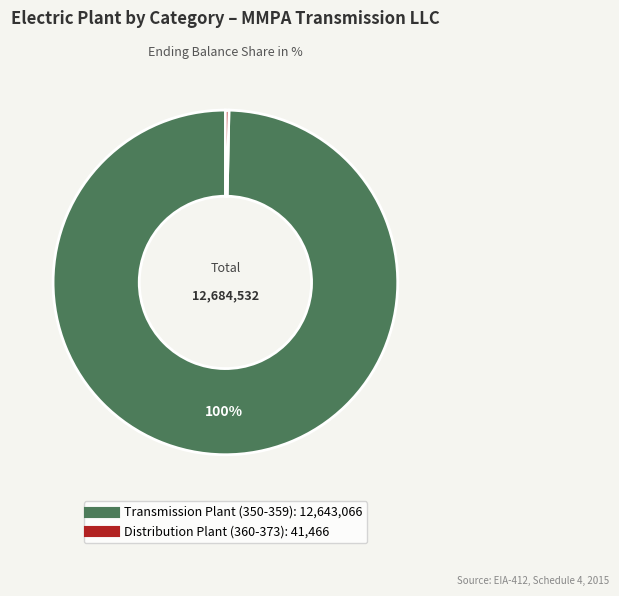

To the nearest percent, what is the average slice percentage?

50%